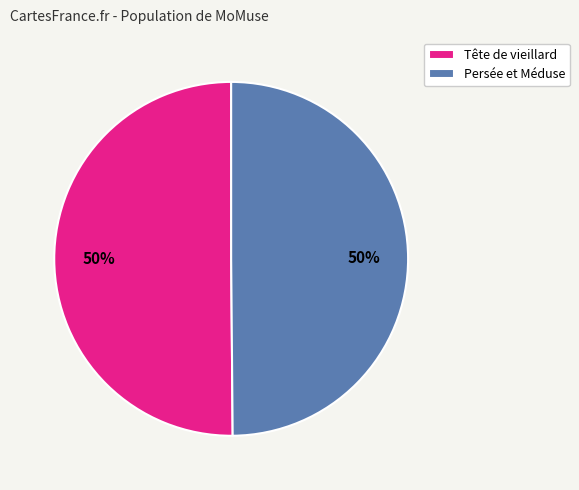

What percentage is the Persée et Méduse slice, to the nearest percent?

50%